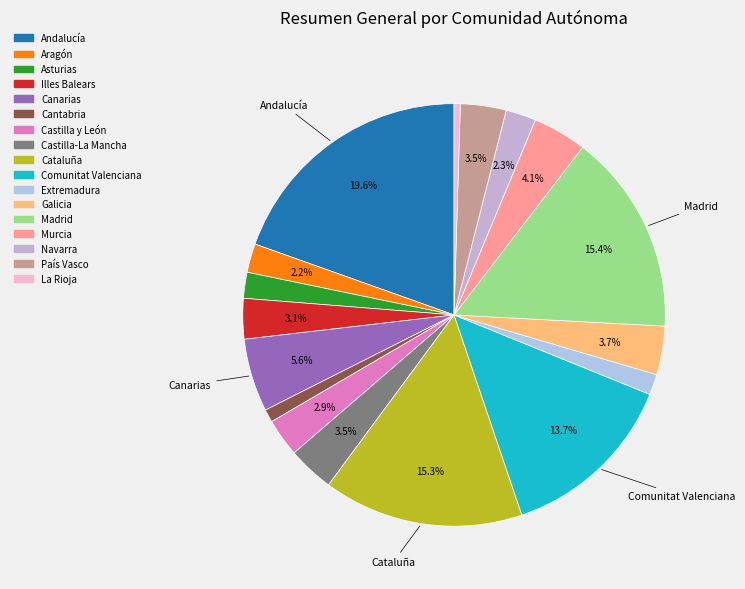

What is the change in value from Comunitat Valenciana to Galicia?

-5515